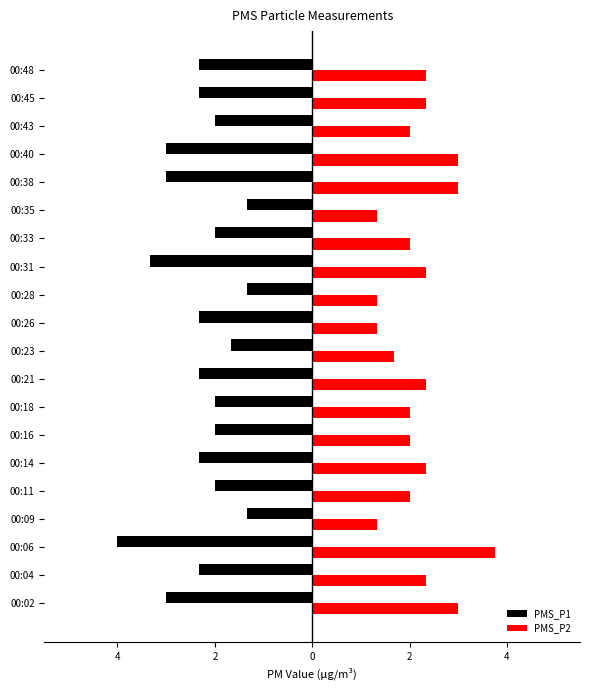

Which series has the widest spread of values?

PMS_P1